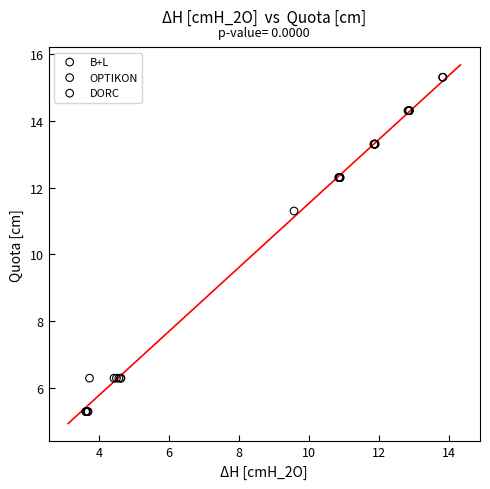

Which series reaches the minimum Y coordinate?

B+L